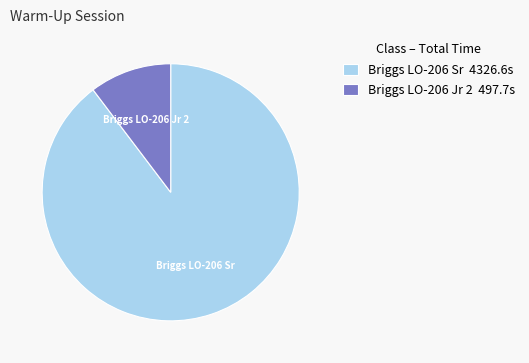

Rank the categories by value from lowest to highest.

Briggs LO-206 Jr 2 497.7s, Briggs LO-206 Sr 4326.6s